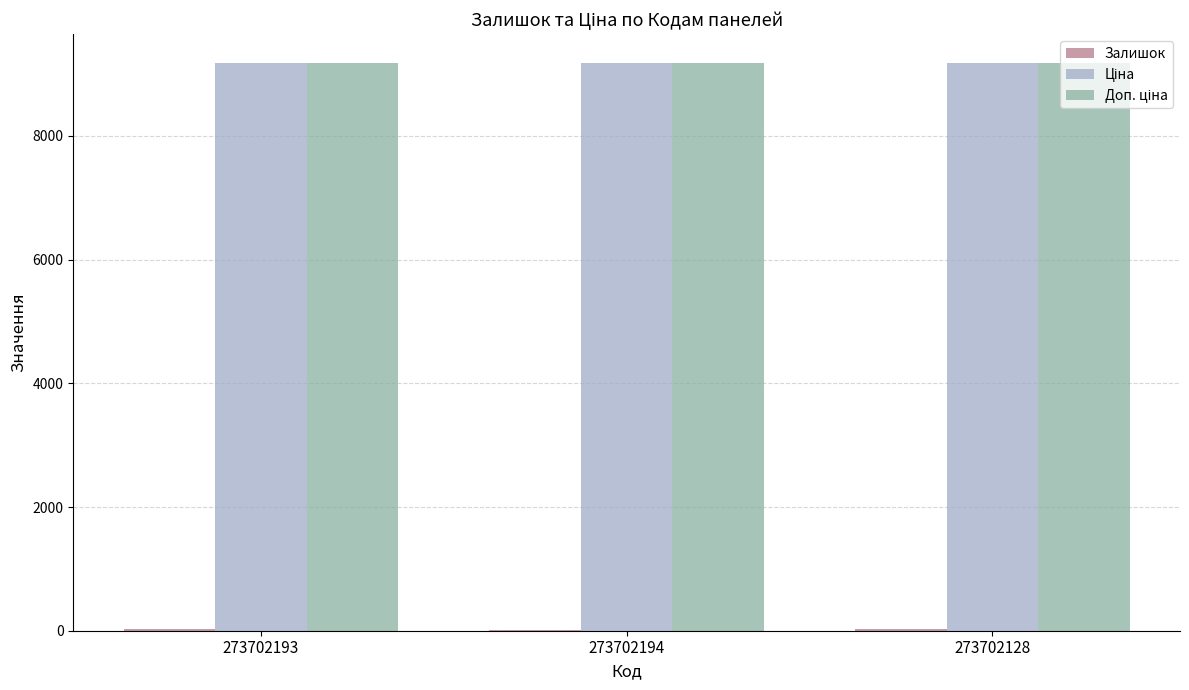

What is the average value of the Залишок series?

24.3